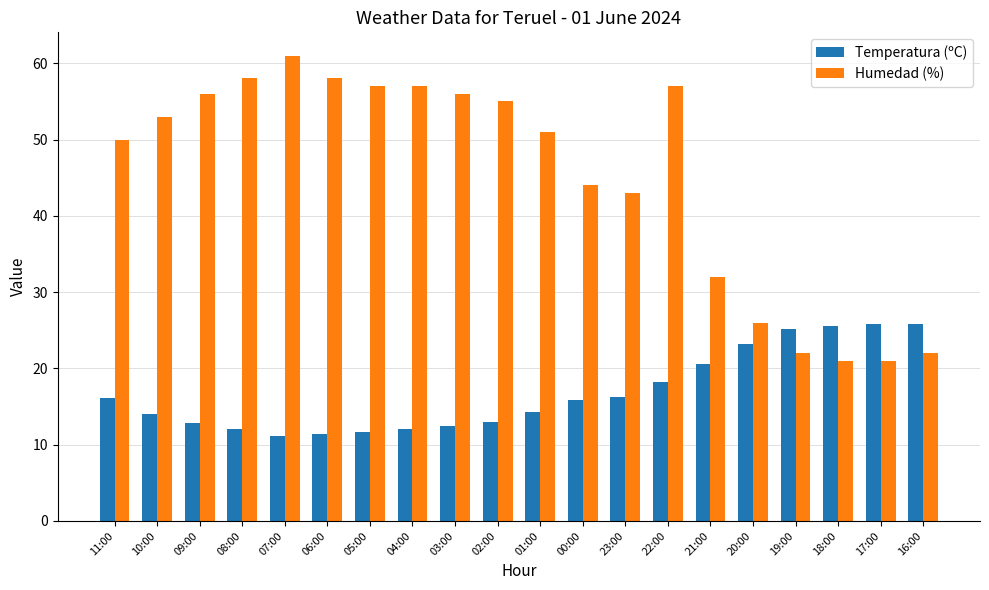

What value does the Humedad (%) series have at 01:00?

51.0